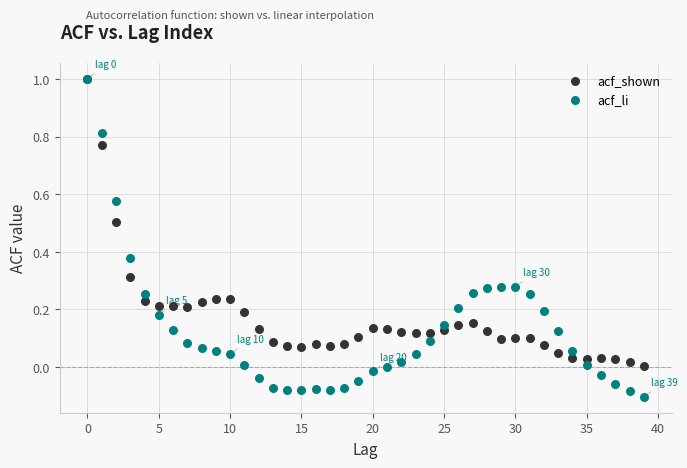

Which series has the largest Y range (max minus min)?

acf_li